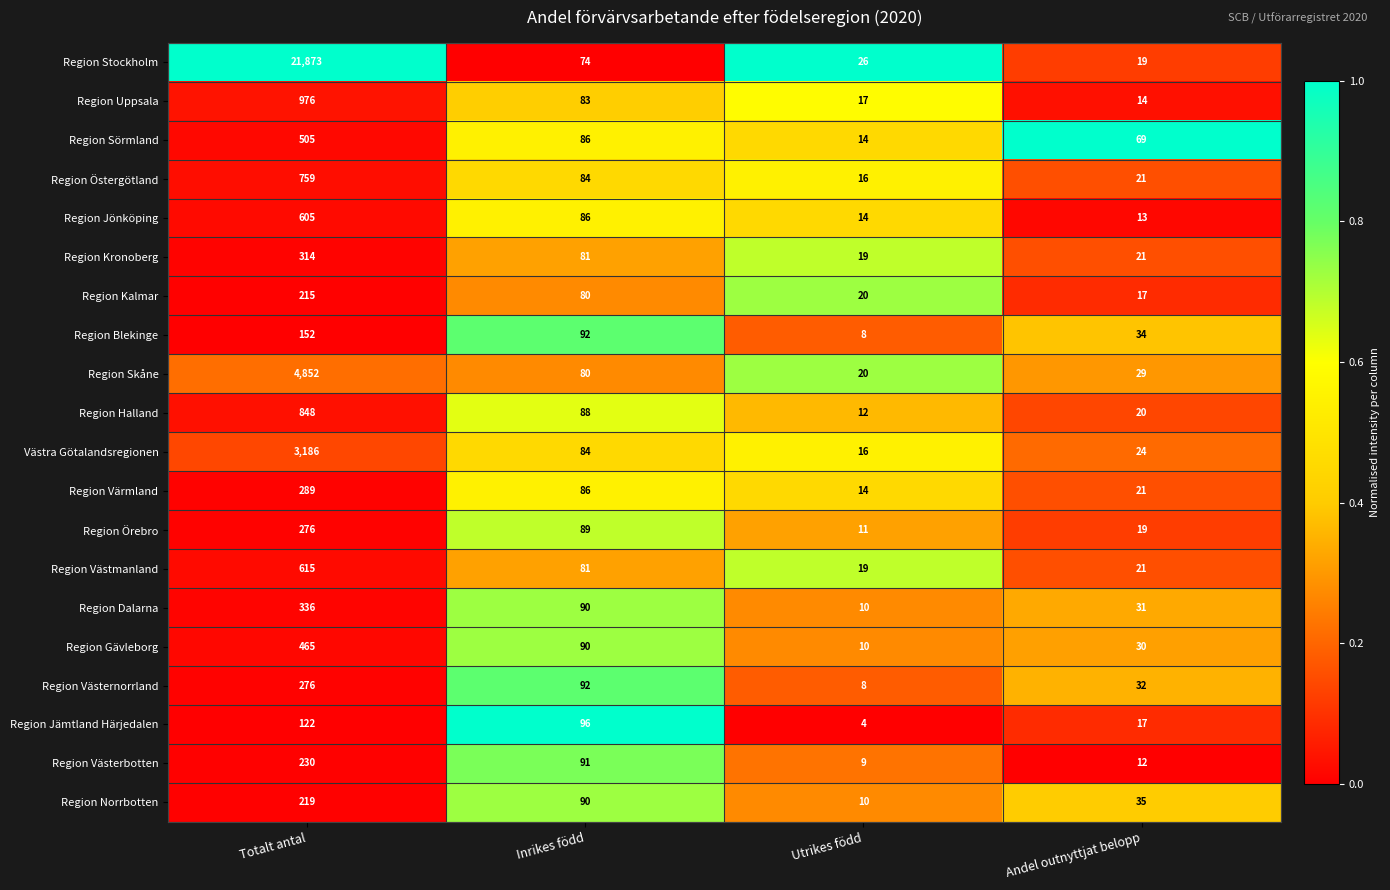

Which category has the lowest value across all series?

Utrikes född